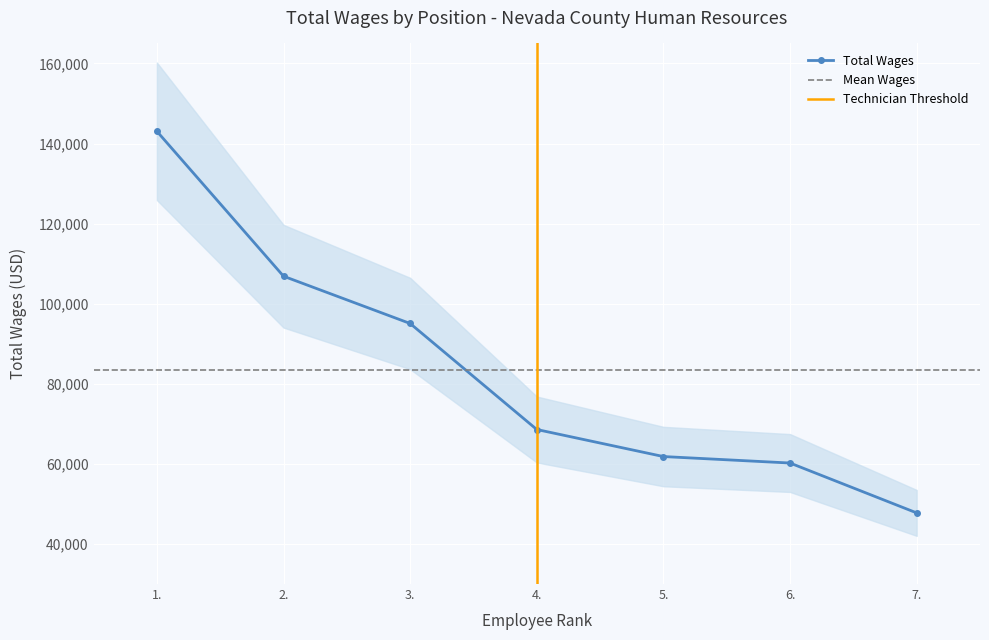

Approximately how many times larger is the value at 4. compared to 1.?

0.5